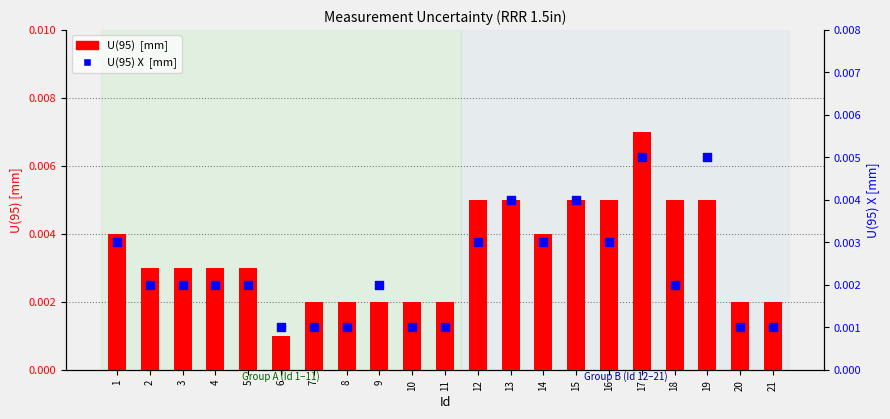

What are all the series names shown in the legend?

U(95)  [mm], U(95) X  [mm]